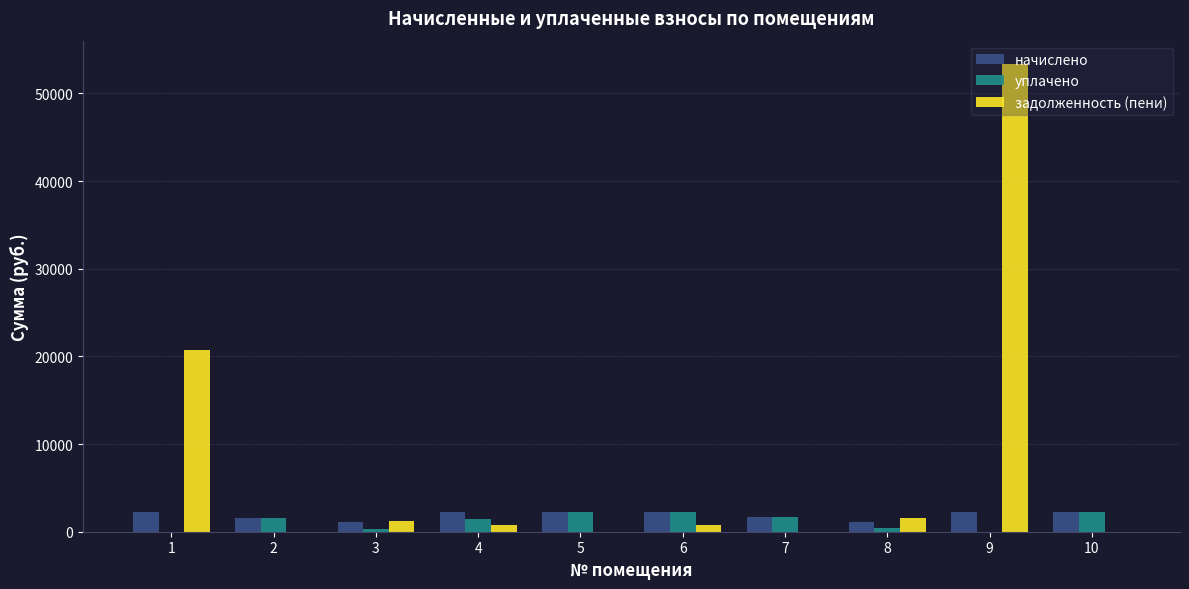

Is the value of задолженность (пени) at 8 greater than the value of уплачено at 9?

Yes